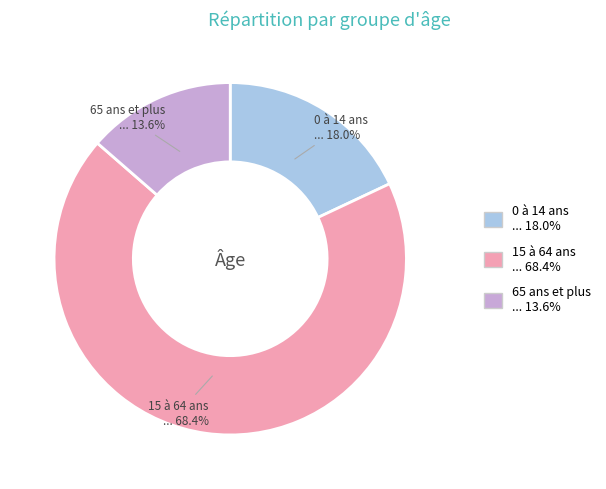

Is there any slice that represents more than half of the pie?

Yes